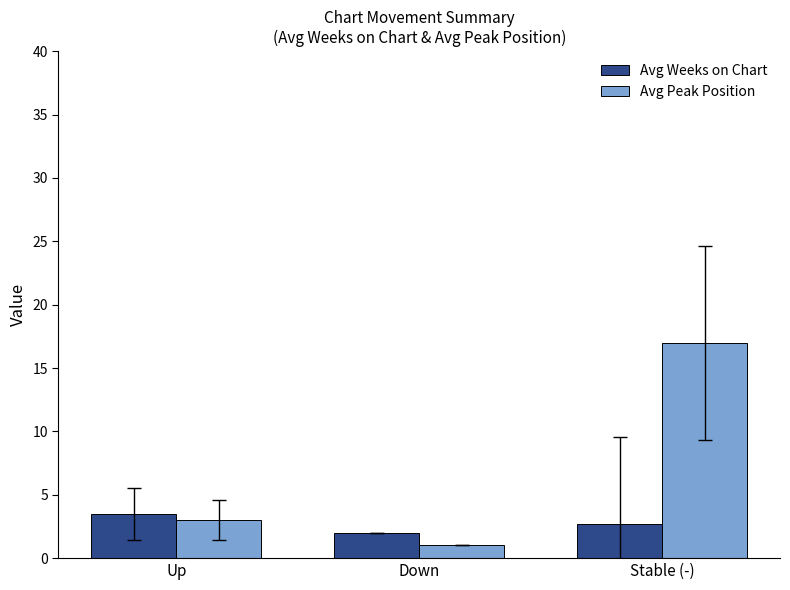

Reading left to right, extract all data points from this chart.

Avg Weeks on Chart: 3.5	2.0	2.7
Avg Peak Position: 3.0	1.0	17.0